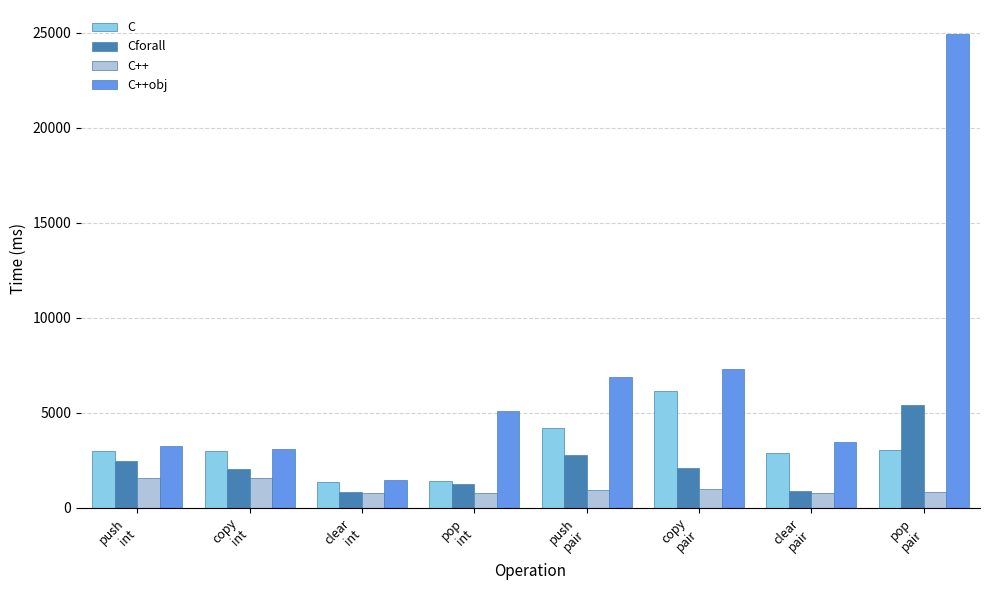

Rank the series by their average value, from lowest to highest.

C++, Cforall, C, C++obj